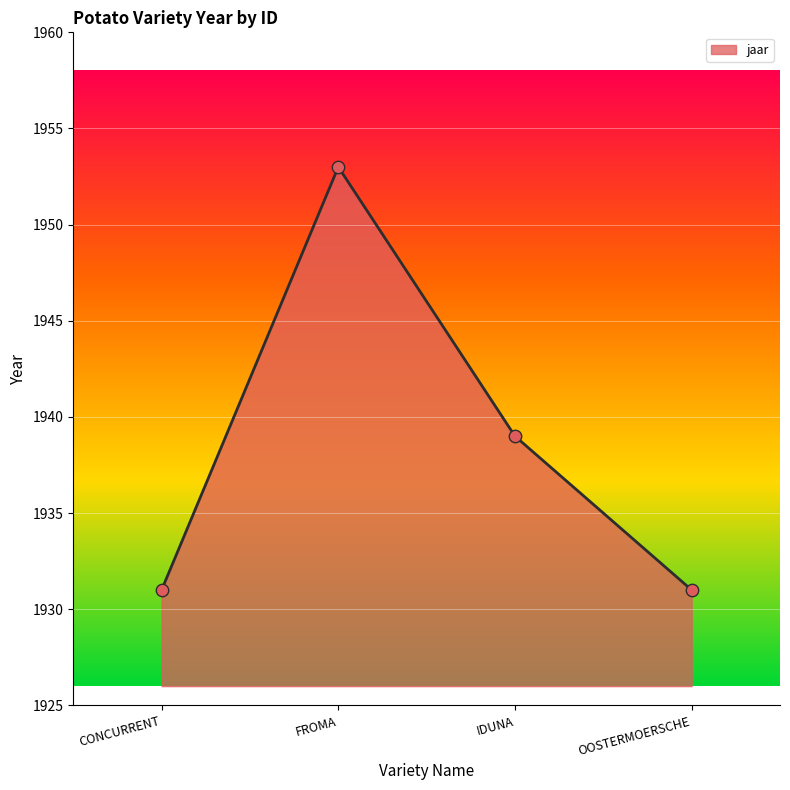

Which has a higher value, IDUNA or OOSTERMOERSCHE?

IDUNA